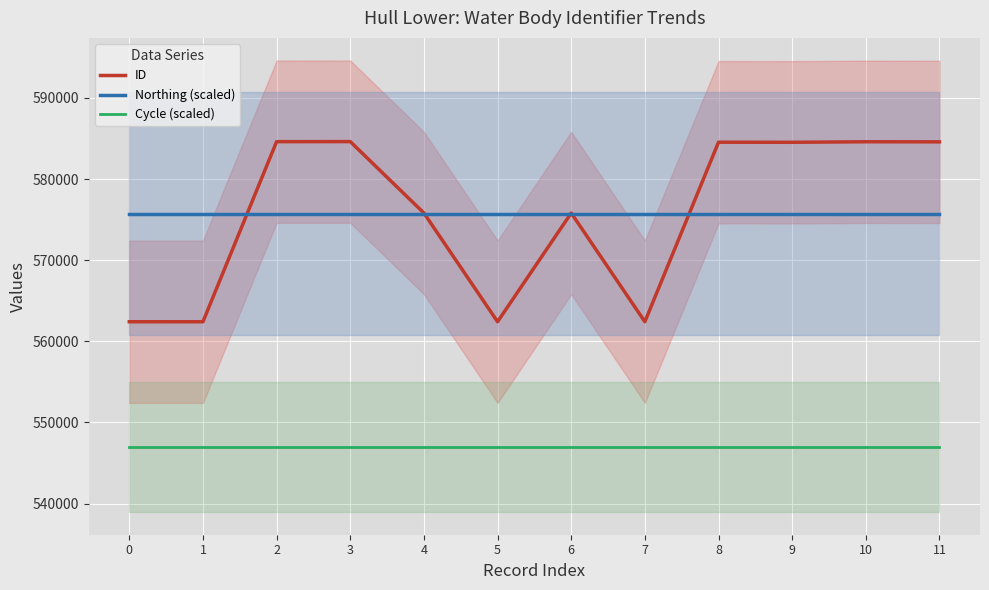

Where do ID and Northing (scaled) first cross each other?

1 and 2